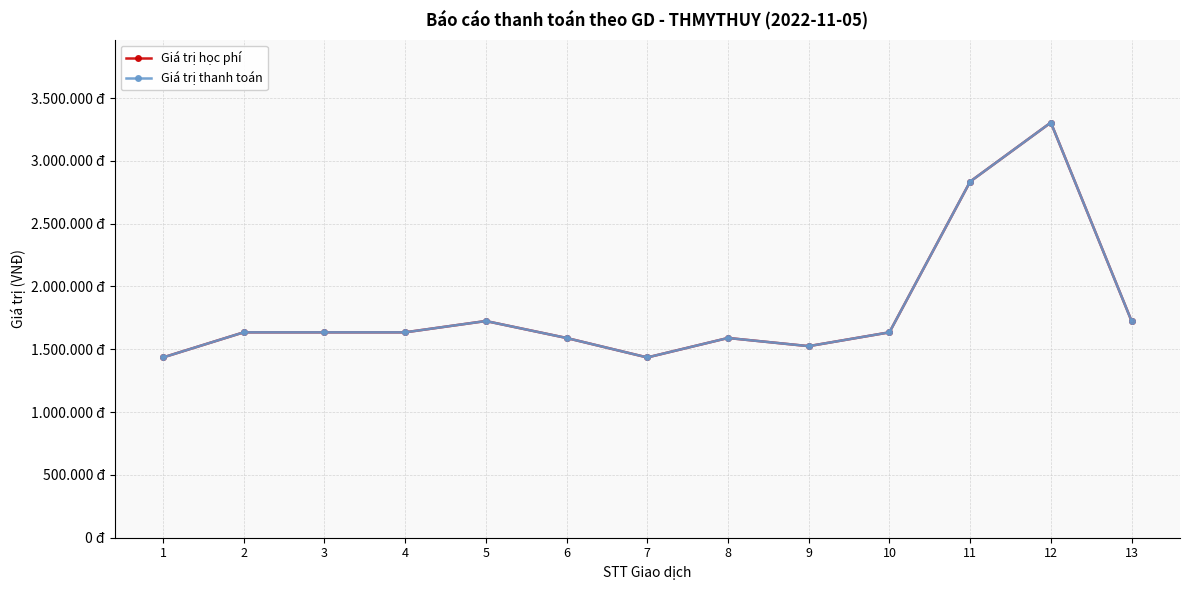

Is this an area chart (filled region under the line)?

No